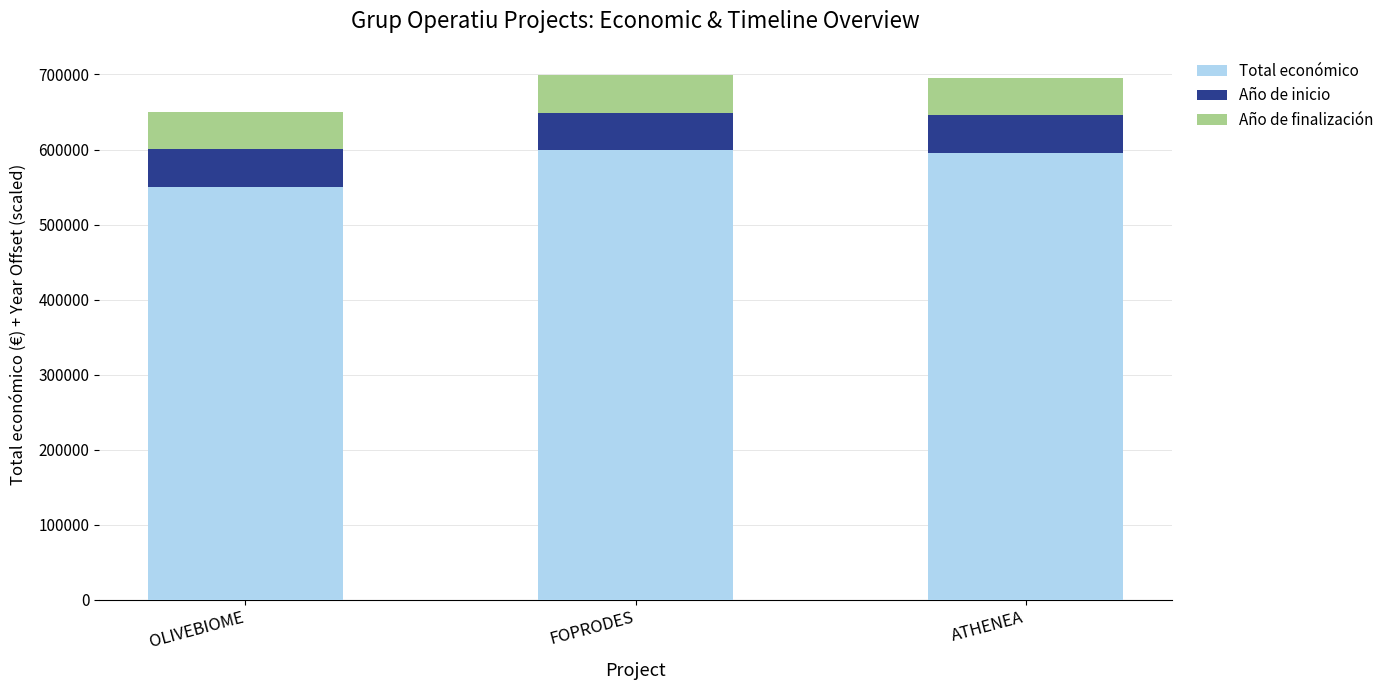

Is it true that Total económico equals 935459 at FOPRODES?

False